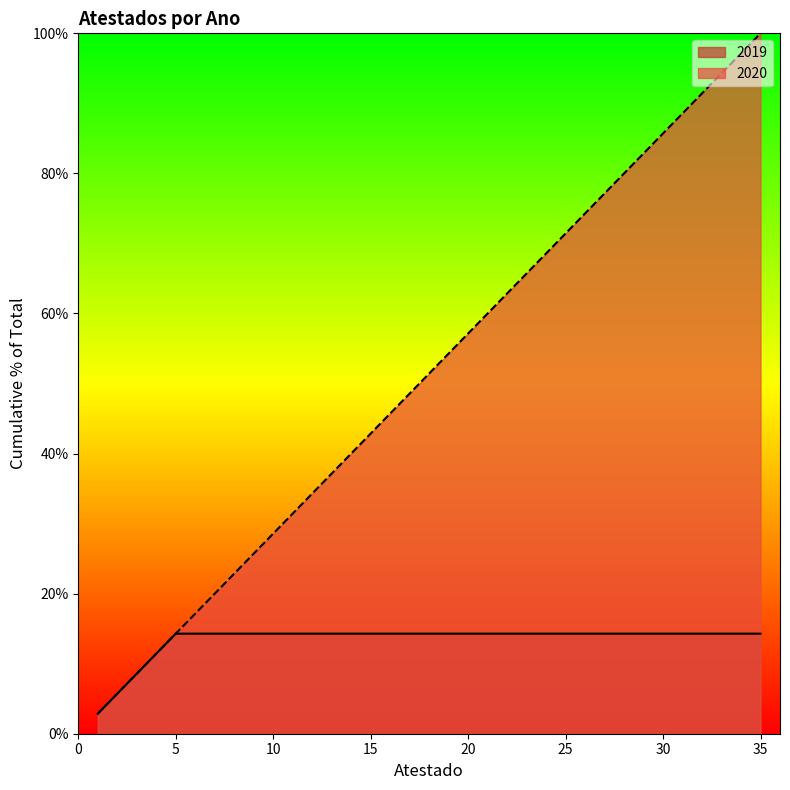

How many lines are shown in the chart?

2